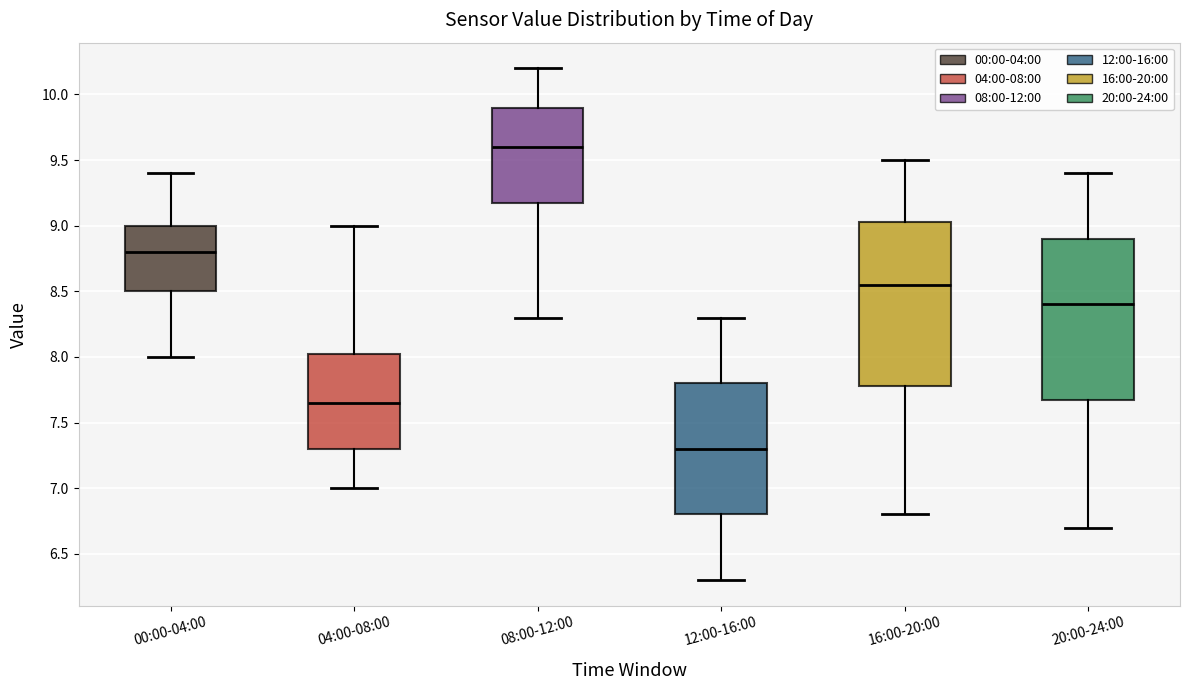

Reading left to right, transcribe this box plot: for each box, give where its median line is, the range the box spans, and where its two whiskers end, as read against the y-axis. The values are not printed on the chart, so give them approximately, as read against the axis.

00:00-04:00: median 8.80, box 8.50 to 9.00, whiskers 8.00 to 9.40
04:00-08:00: median 7.65, box 7.30 to 8.05, whiskers 7.00 to 9.00
08:00-12:00: median 9.60, box 9.20 to 9.90, whiskers 8.30 to 10.20
12:00-16:00: median 7.30, box 6.80 to 7.80, whiskers 6.30 to 8.30
16:00-20:00: median 8.55, box 7.80 to 9.05, whiskers 6.80 to 9.50
20:00-24:00: median 8.40, box 7.70 to 8.90, whiskers 6.70 to 9.40